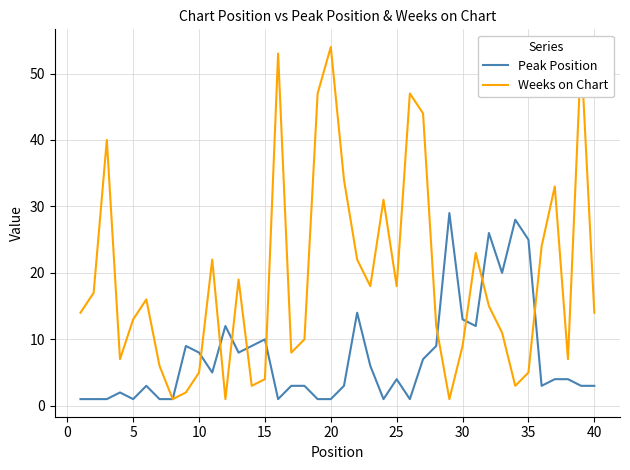

Which series has the largest total across all categories?

Weeks on Chart